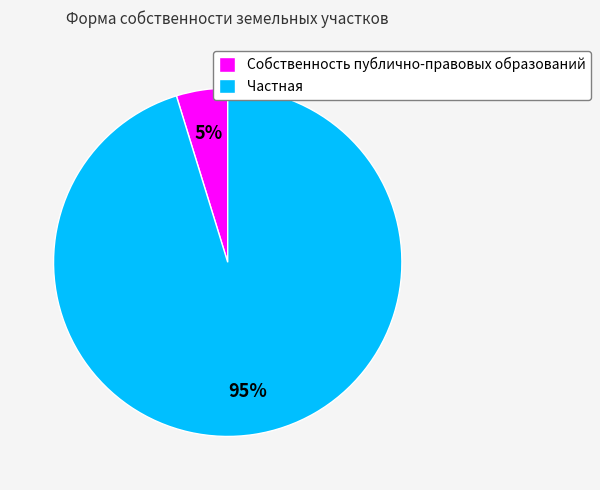

What is the largest slice in the pie chart?

Частная